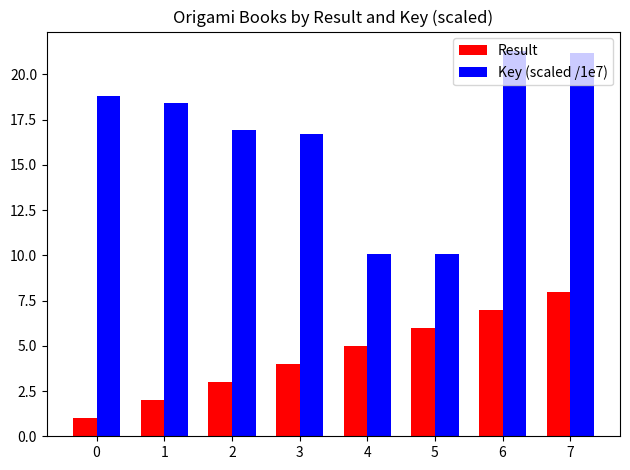

The value of Result at 4 is 9.0. True or false?

False